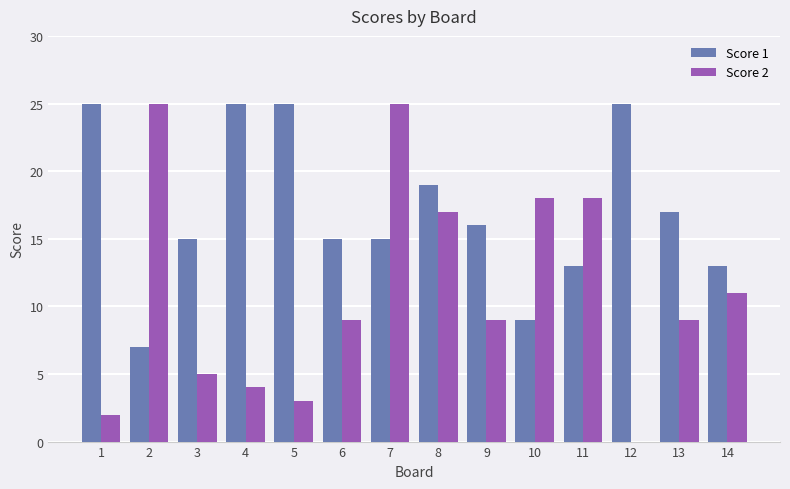

Is it true that Score 2 equals 17 at 8?

True